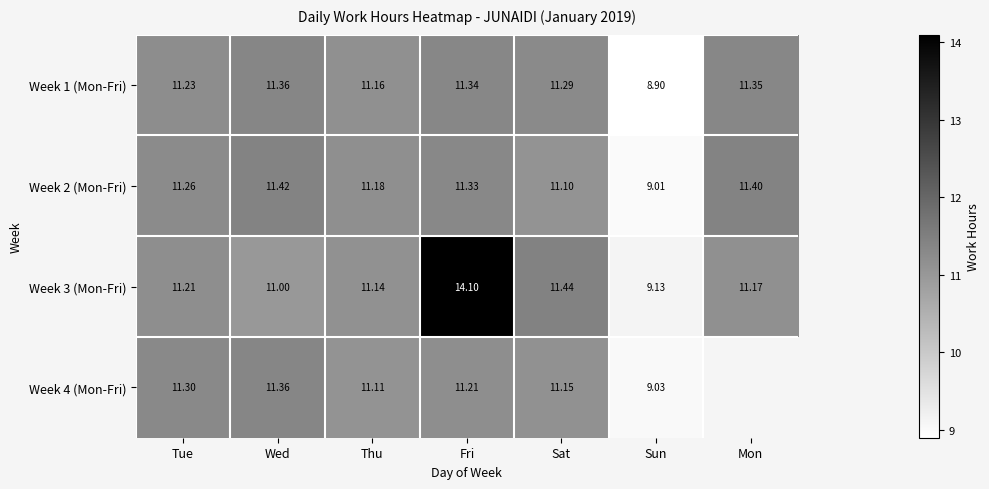

How many values in the Week 2 (Mon-Fri) series are below 11?

1